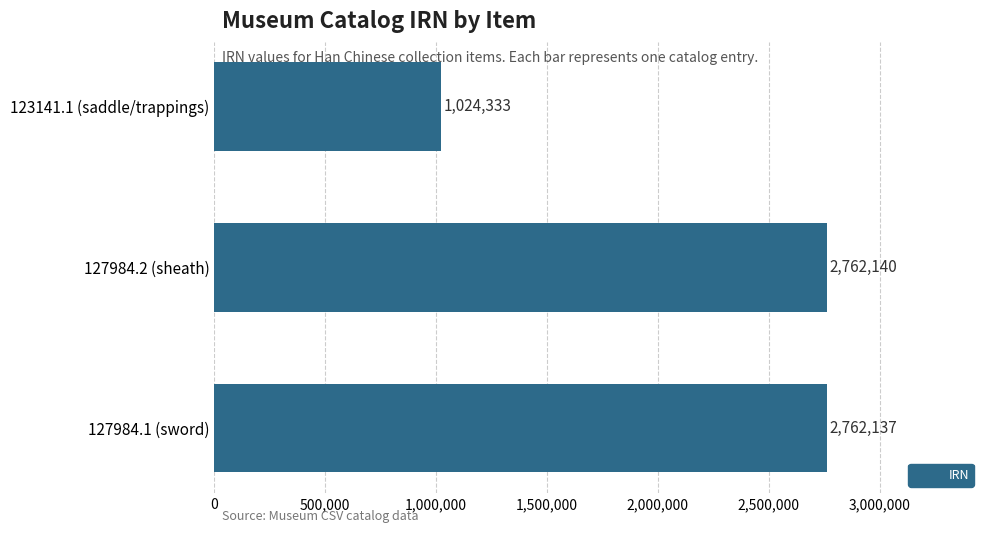

Count the number of categories in the chart.

3